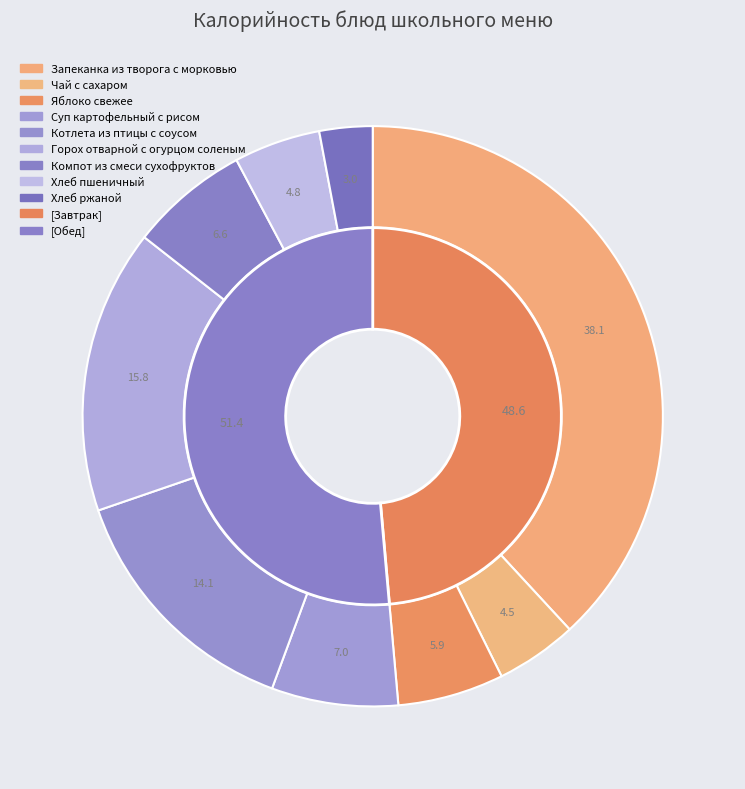

What is the ratio of the value at Хлеб ржаной to the value at Запеканка из творога с морковью?

0.1